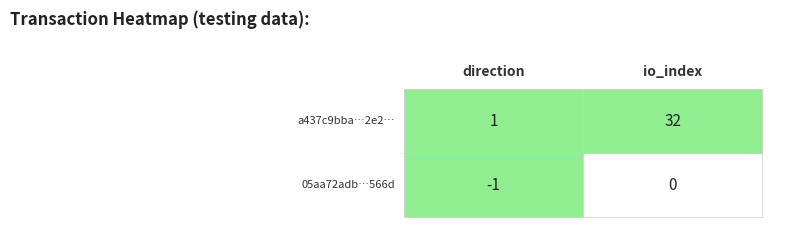

At which label does a437c9bba46b298c88ccbd1b15a5a6dc5c7c2e2 reach its peak?

io_index